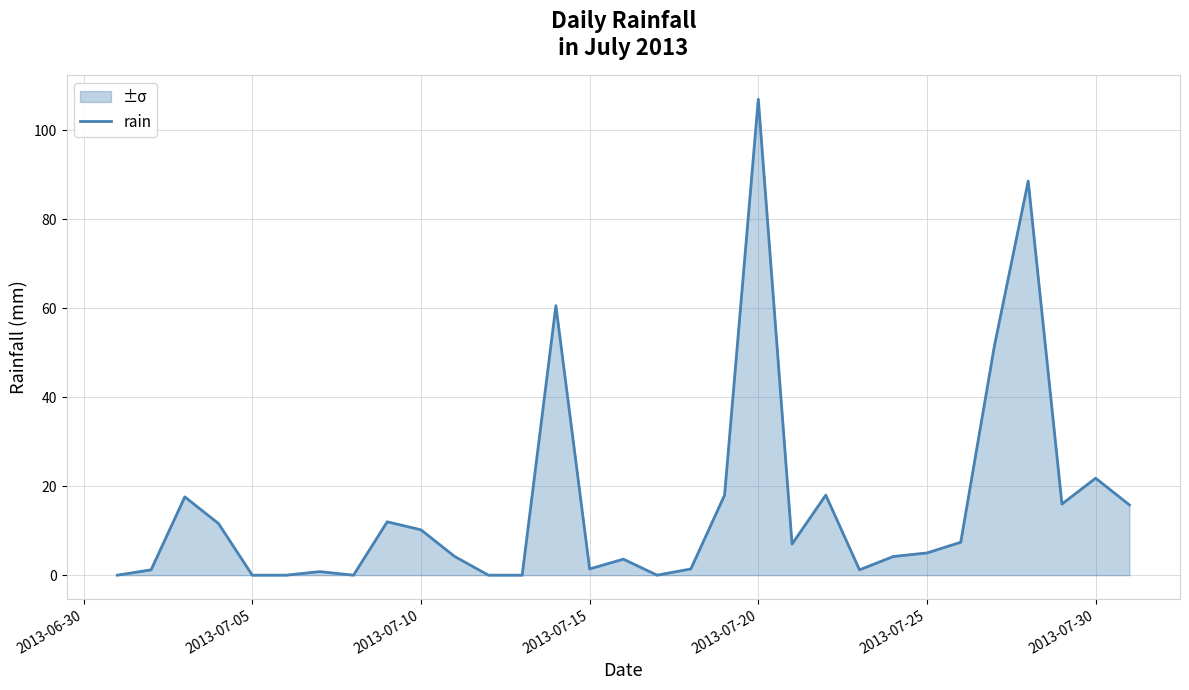

Which category has the highest value across all series?

2013-07-20